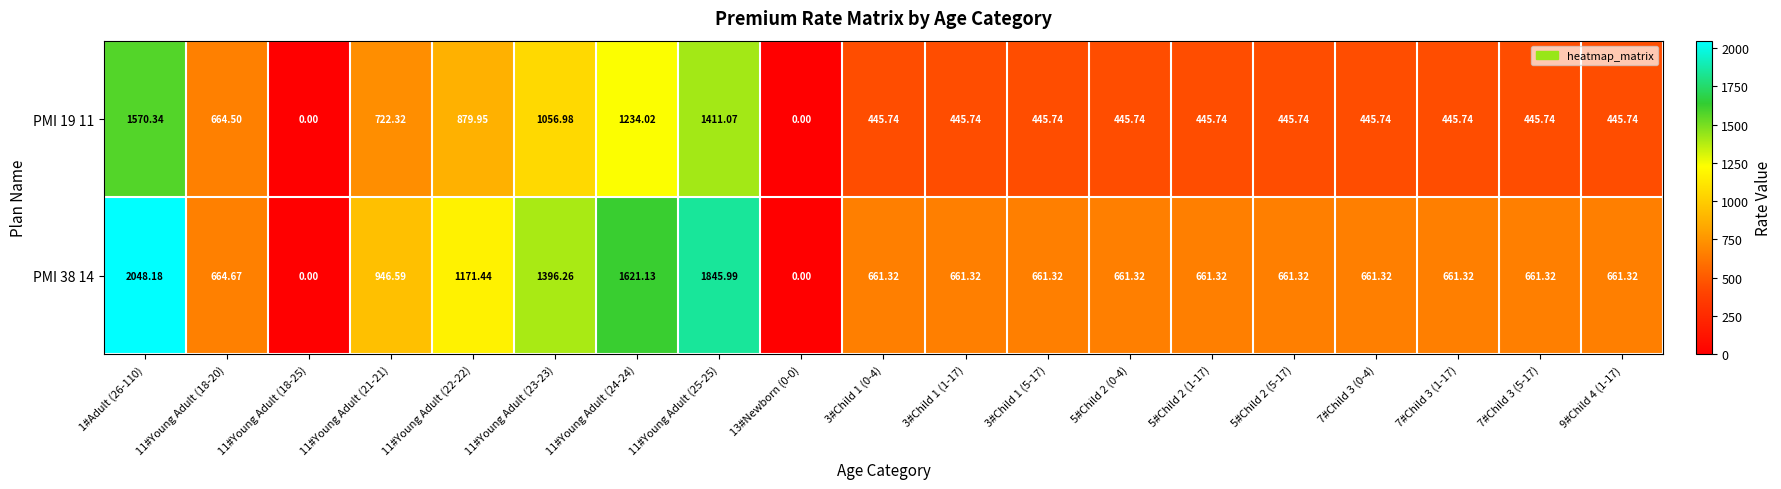

Is the value of PMI 19 11 at 11#Young Adult (18-20) greater than the value of PMI 38 14 at 7#Child 3 (5-17)?

Yes